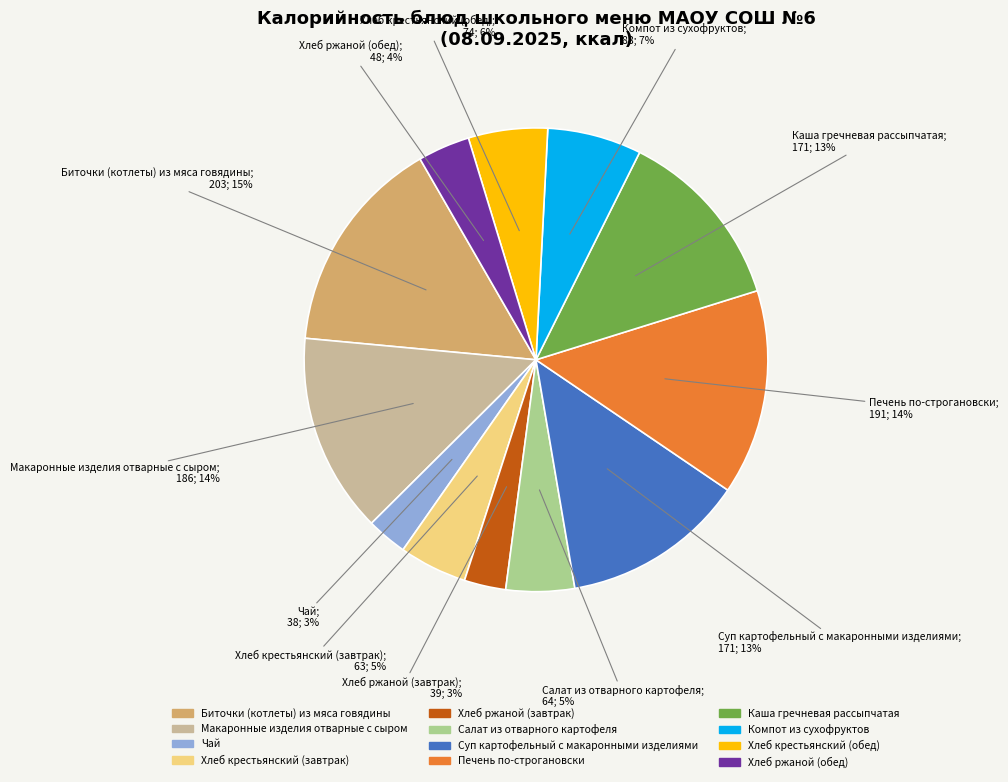

To the nearest percent, what portion does Хлеб крестьянский (завтрак) represent?

5%